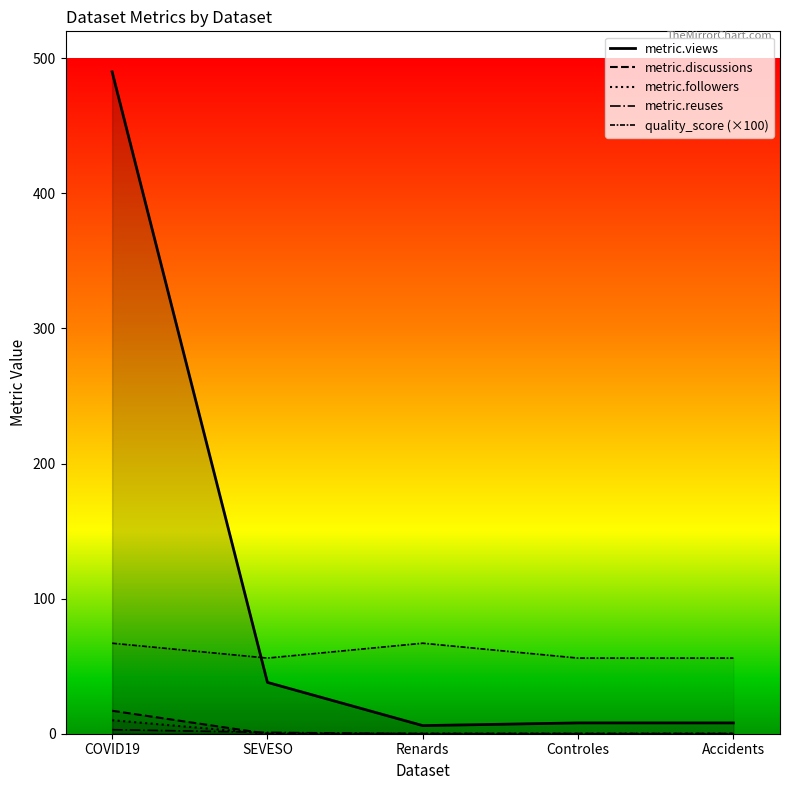

Which series has the largest range (max minus min)?

metric.views